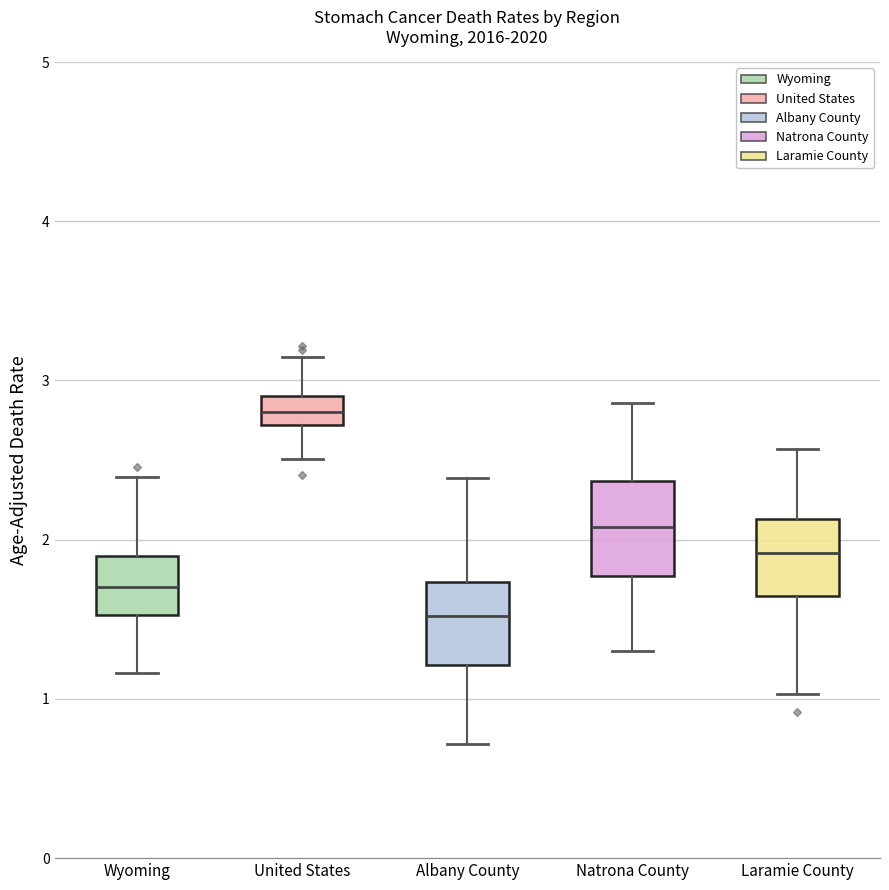

Reading left to right, read every box against the y-axis: the position of its median line, the range the box covers, and the ends of its whiskers. The values are not printed on the chart, so give them approximately, as read against the axis.

Wyoming: median 1.7, box 1.5 to 1.9, whiskers 1.2 to 2.4
United States: median 2.8, box 2.7 to 2.9, whiskers 2.5 to 3.1
Albany County: median 1.5, box 1.2 to 1.7, whiskers 0.7 to 2.4
Natrona County: median 2.1, box 1.8 to 2.4, whiskers 1.3 to 2.9
Laramie County: median 1.9, box 1.6 to 2.1, whiskers 1.0 to 2.6